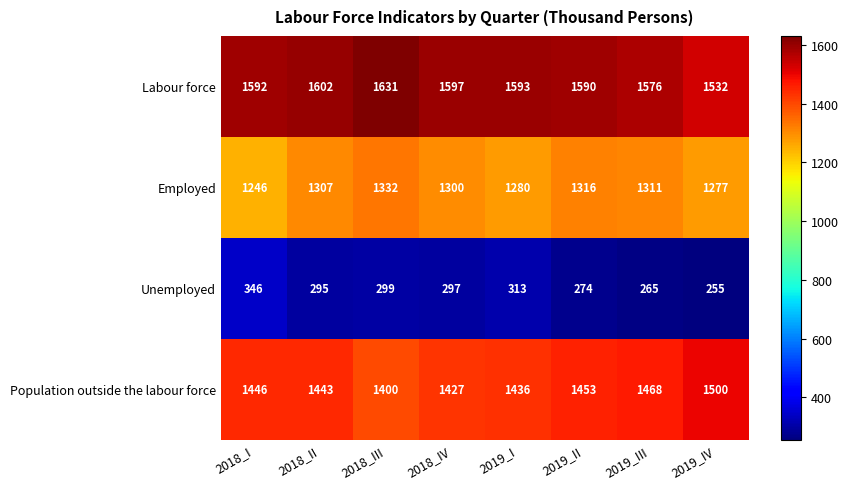

What is the greatest value displayed?

1631